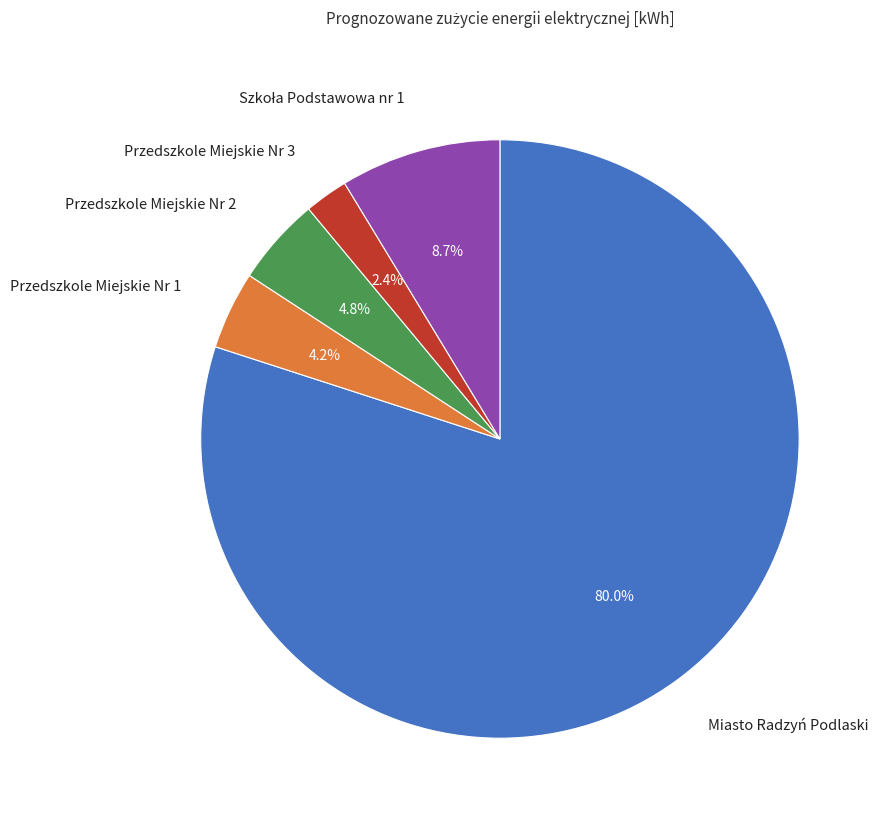

Does Miasto Radzyń Podlaski account for over 50% of the chart?

Yes